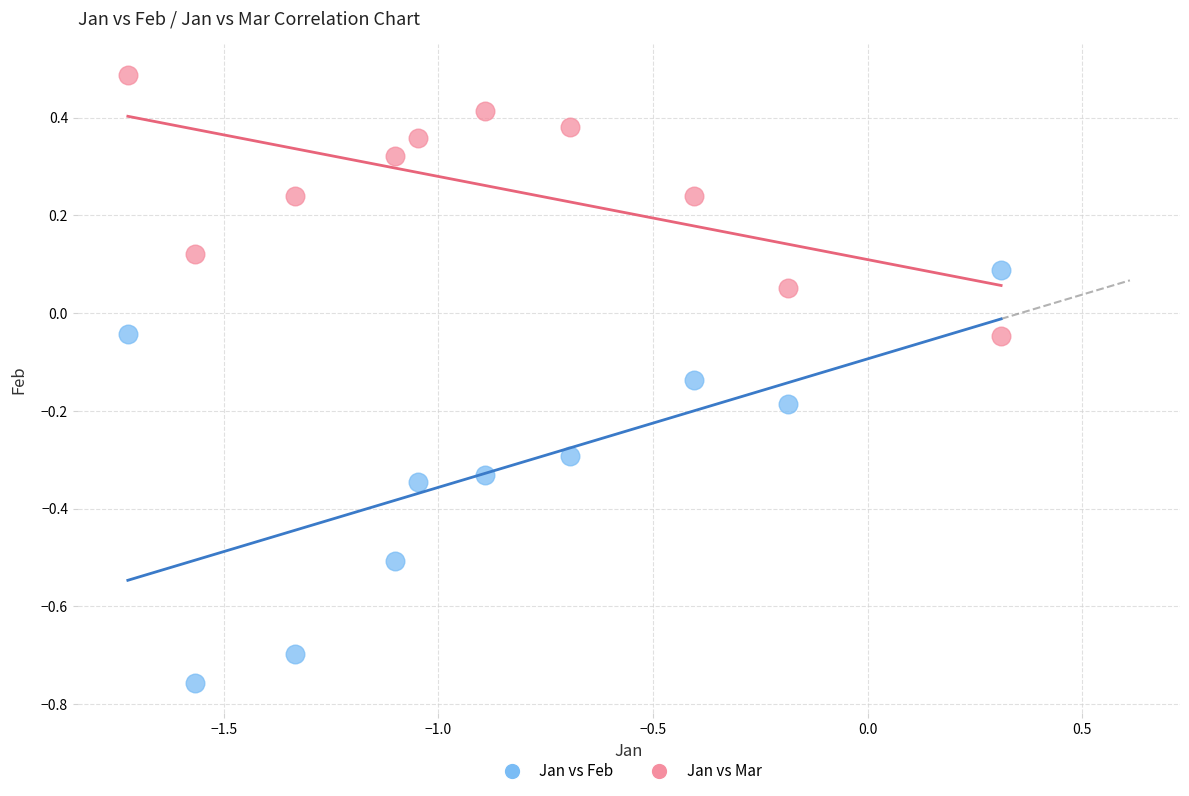

What are all the series names shown in the legend?

Jan vs Feb, Jan vs Mar